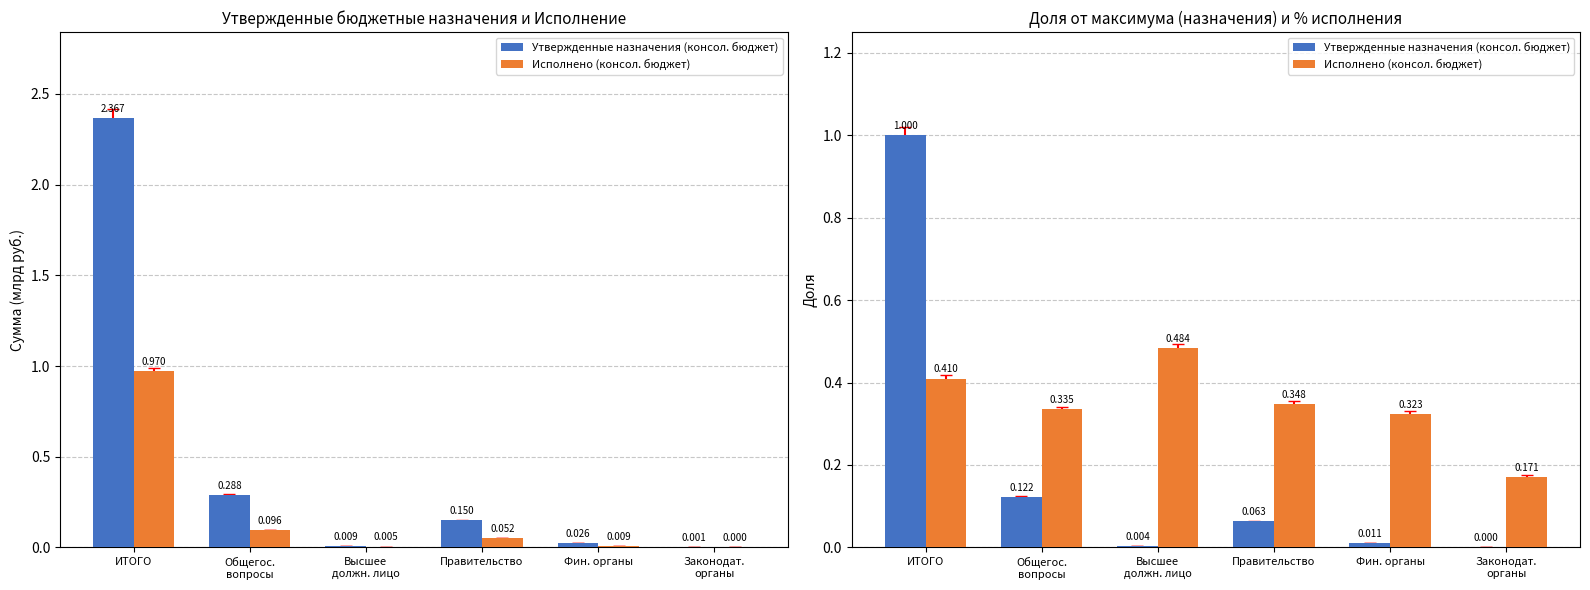

Rank the series by their average value, from highest to lowest.

Исполнено (консол. бюджет), Утвержденные назначения (консол. бюджет)